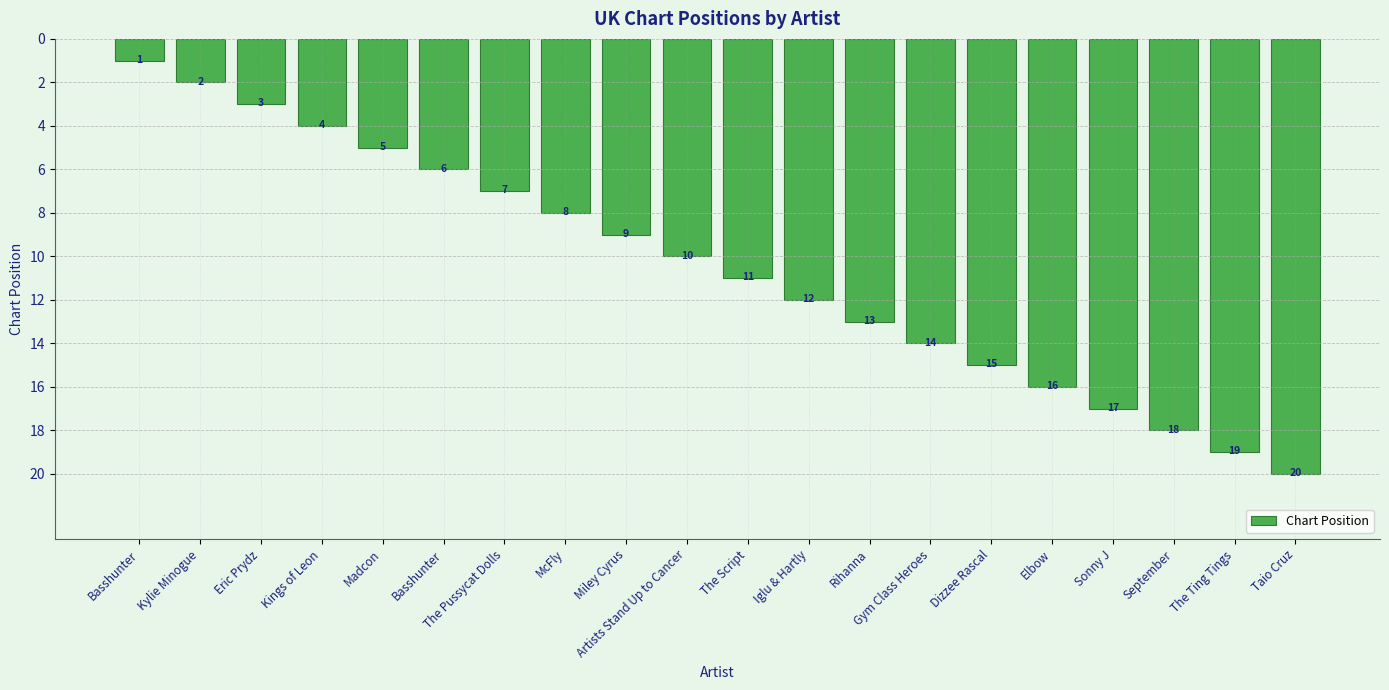

What is the greatest value displayed?

20